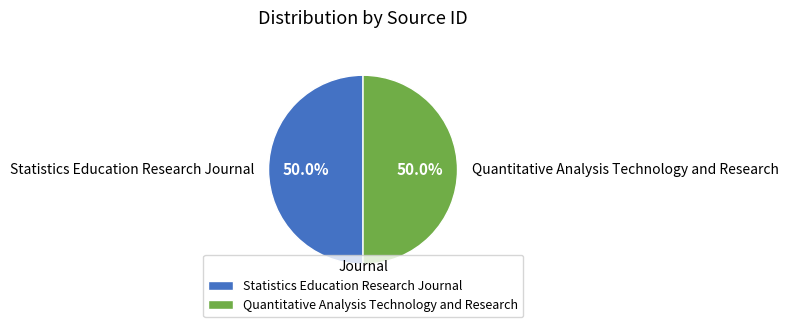

To the nearest percent, what percentage of the pie is Statistics Education Research Journal?

50%